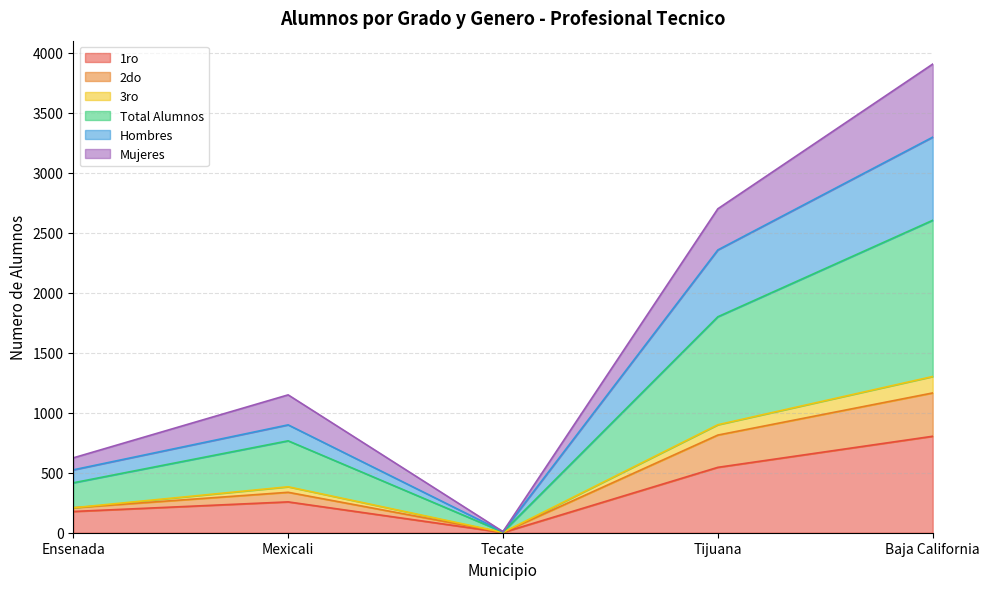

At which category does 3ro reach its first local valley?

Tecate